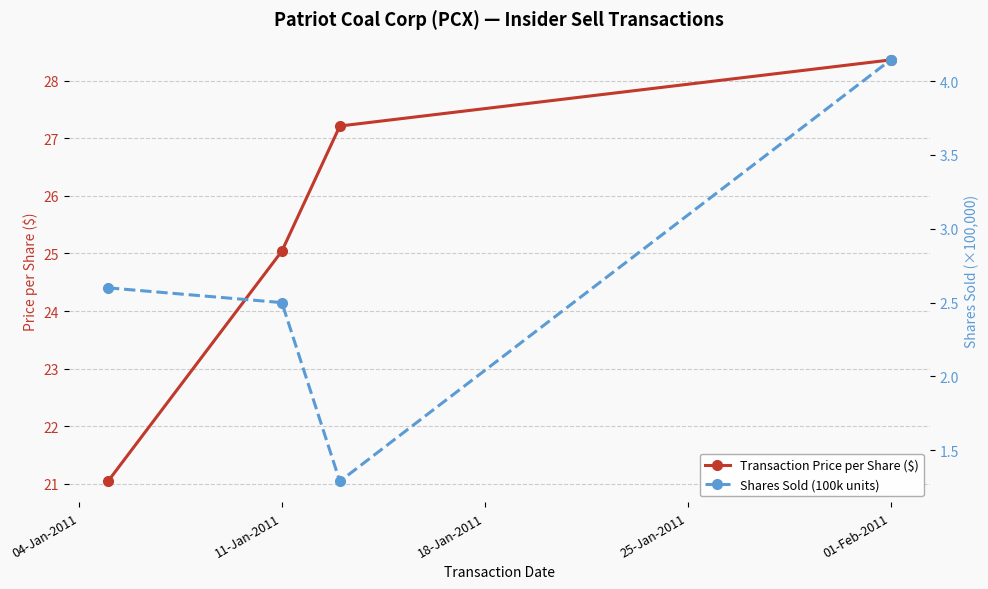

Which series has the widest spread of values?

Transaction Price per Share ($)